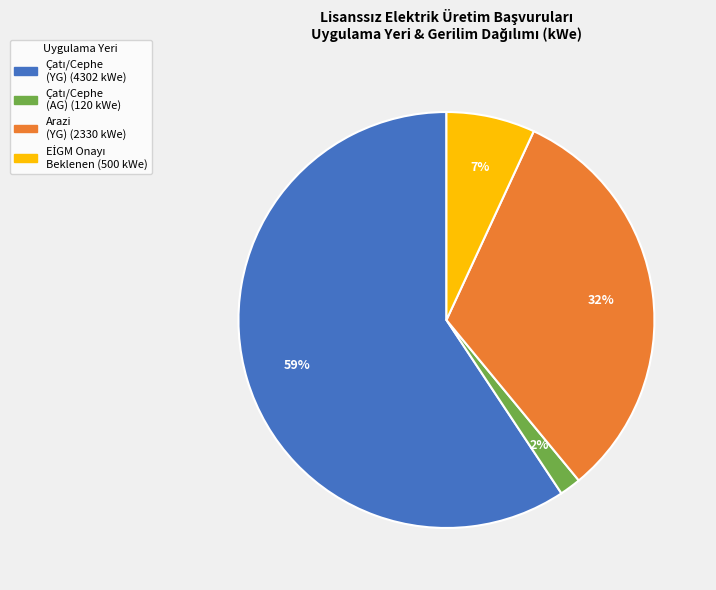

To the nearest percent, what is the average slice percentage?

25%